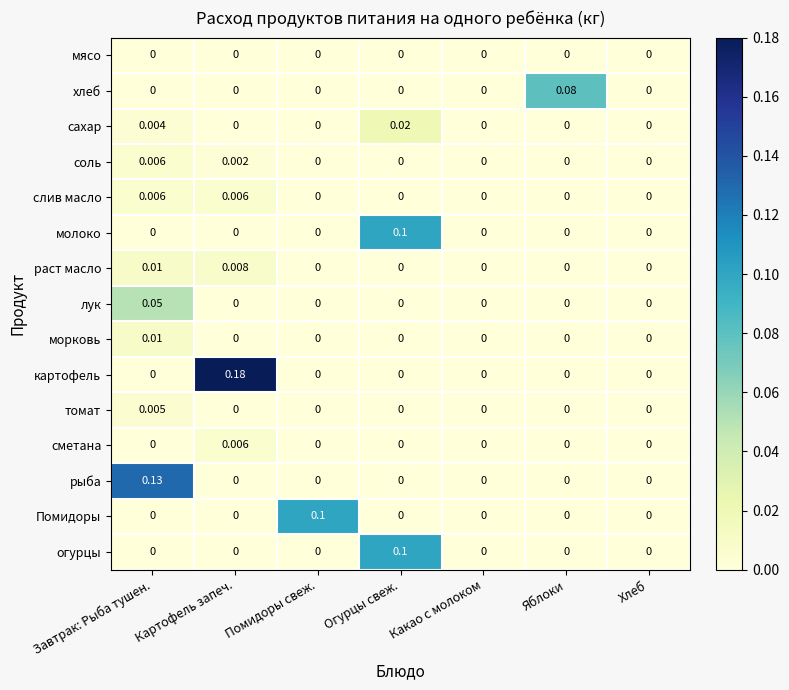

Which series has the largest total across all categories?

картофель